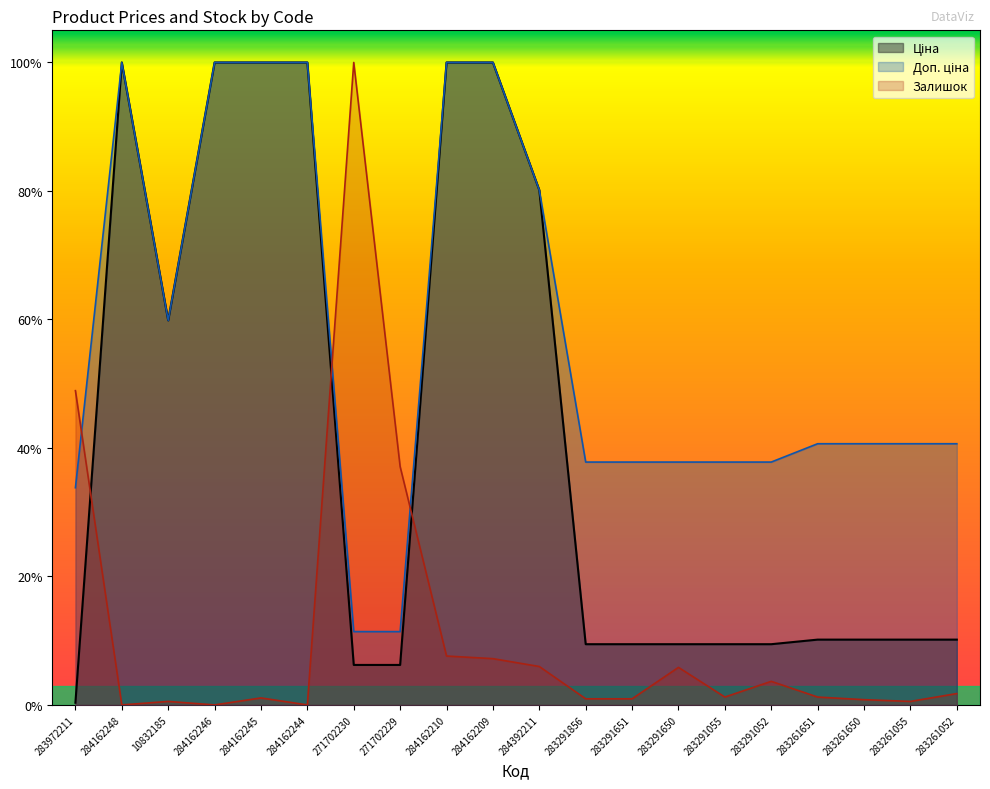

True or false: Ціна and Залишок cross at least once.

True